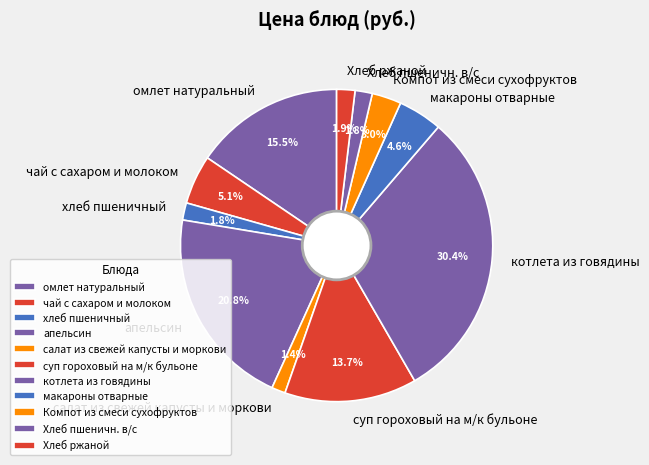

What is the ratio of the value at Компот из смеси сухофруктов to the value at чай с сахаром и молоком?

0.6